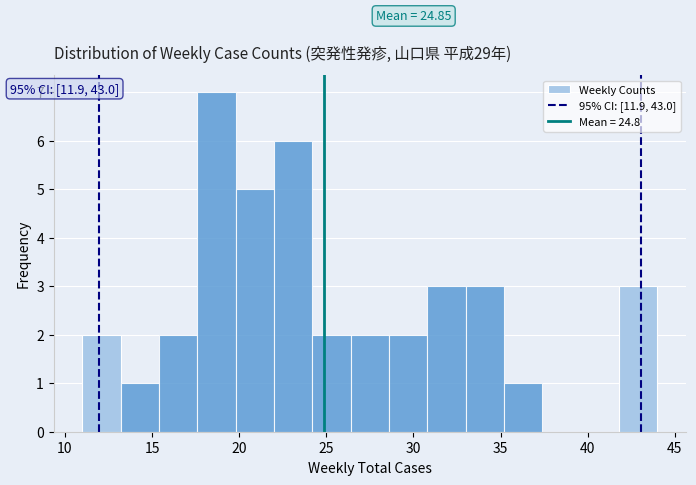

Which range on the x-axis has the tallest bar?

17.6 to 19.8